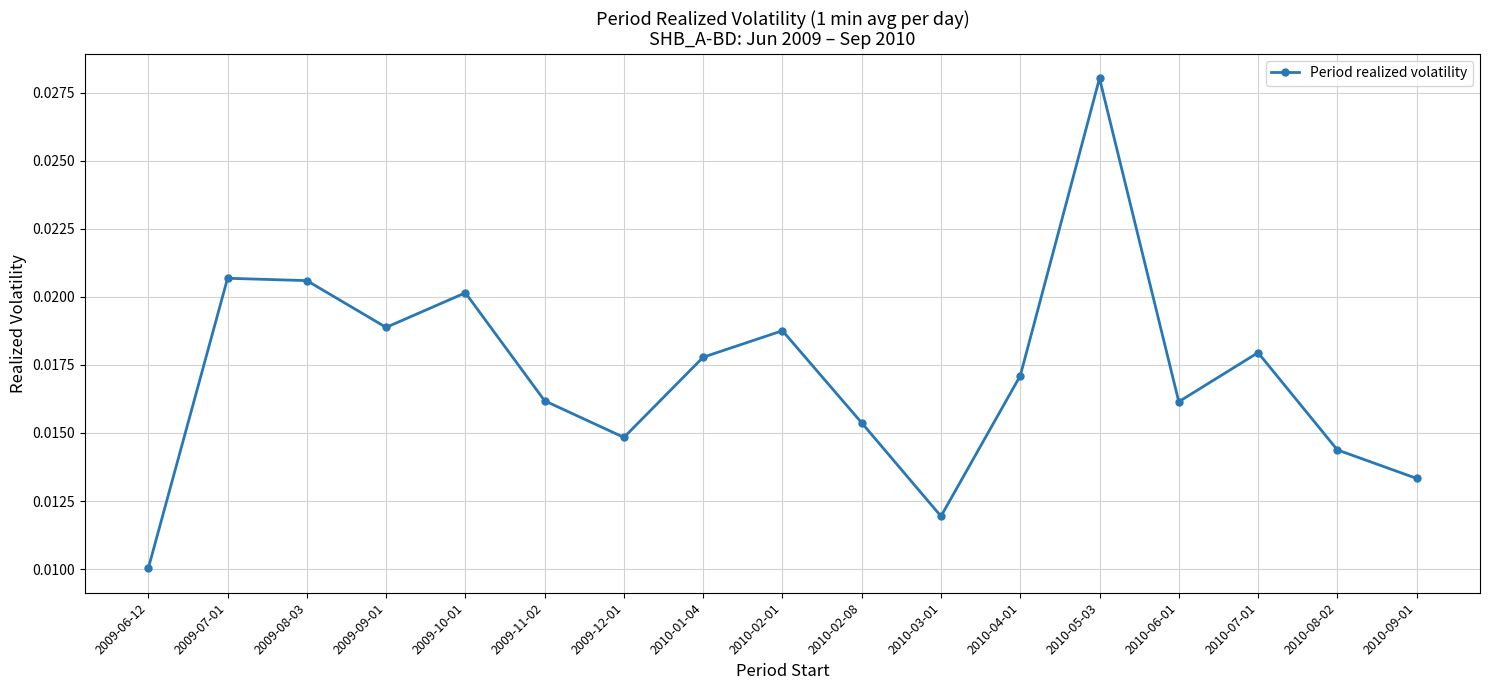

Between 2010-06-01 and 2010-07-01, which is larger?

2010-07-01